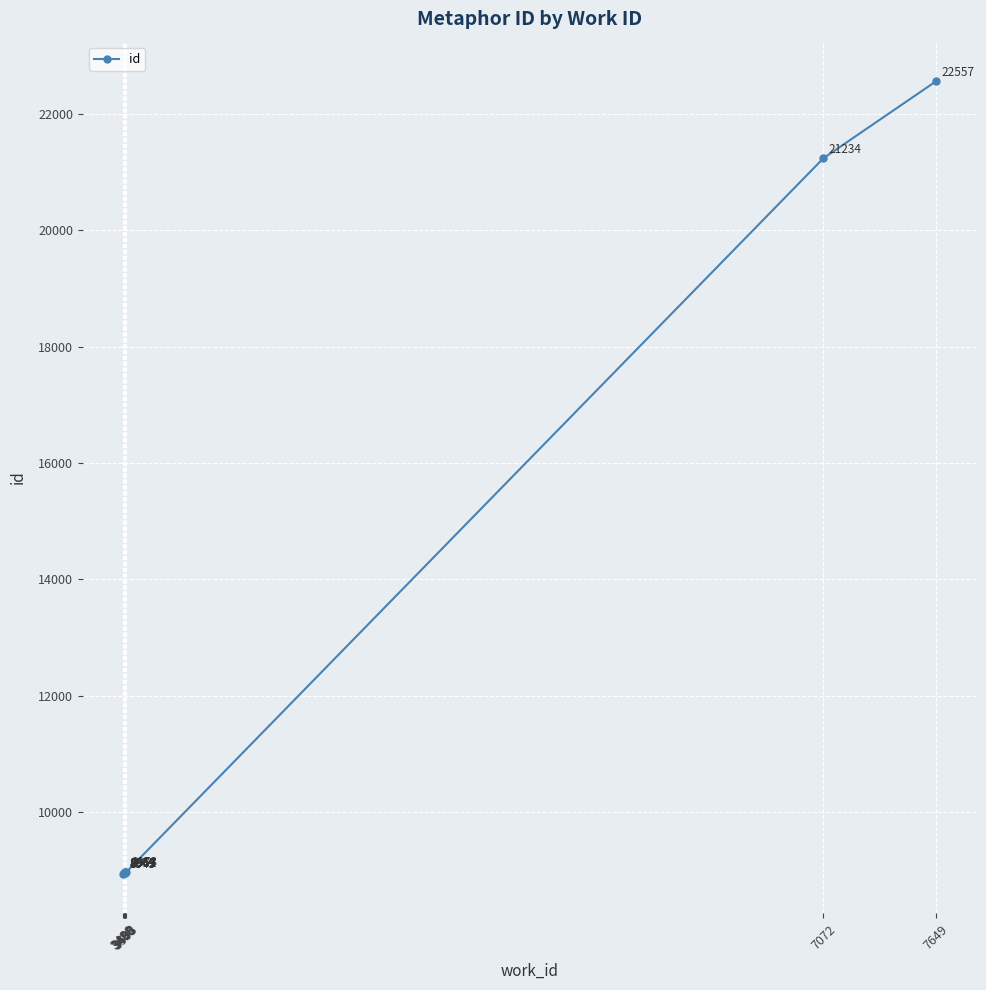

What is the value of the 5th point from the left?

8961